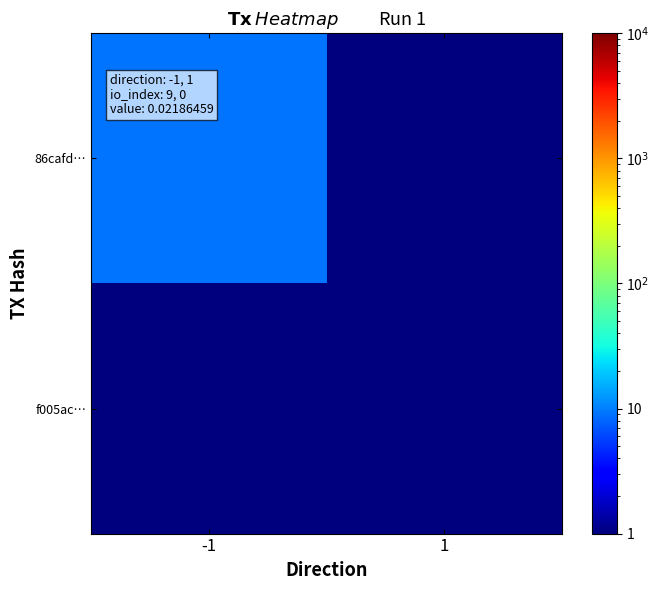

List the series in order of their overall mean, highest first.

86cafd…, f005ac…